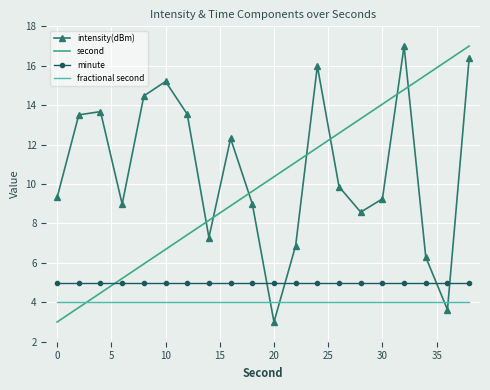

What is the smallest value displayed?

3.0